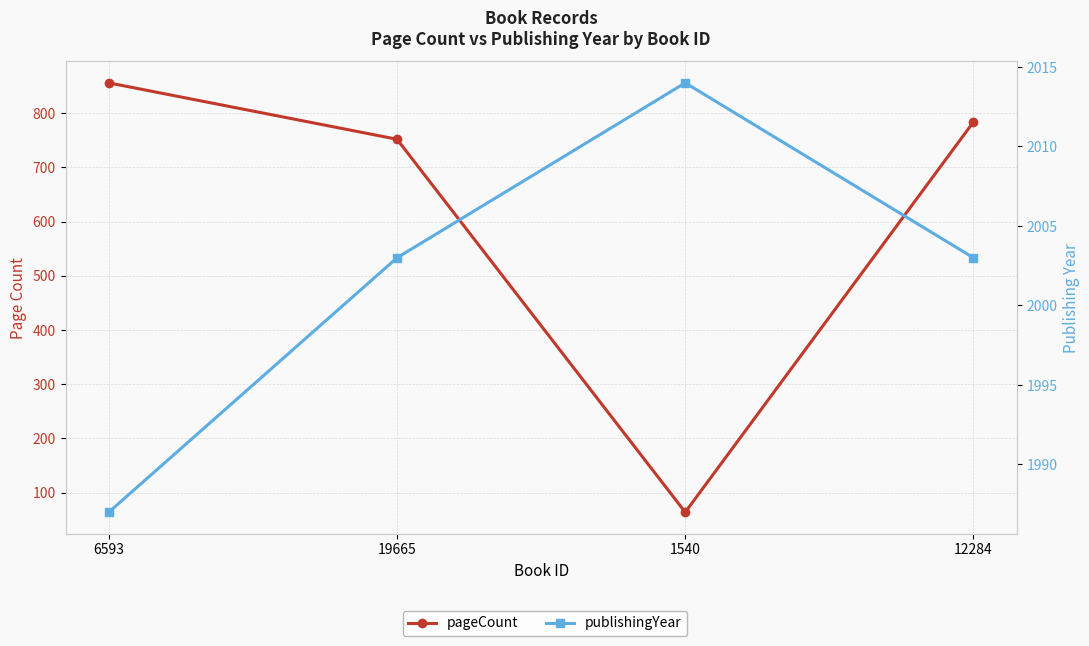

What is the smallest value displayed?

64